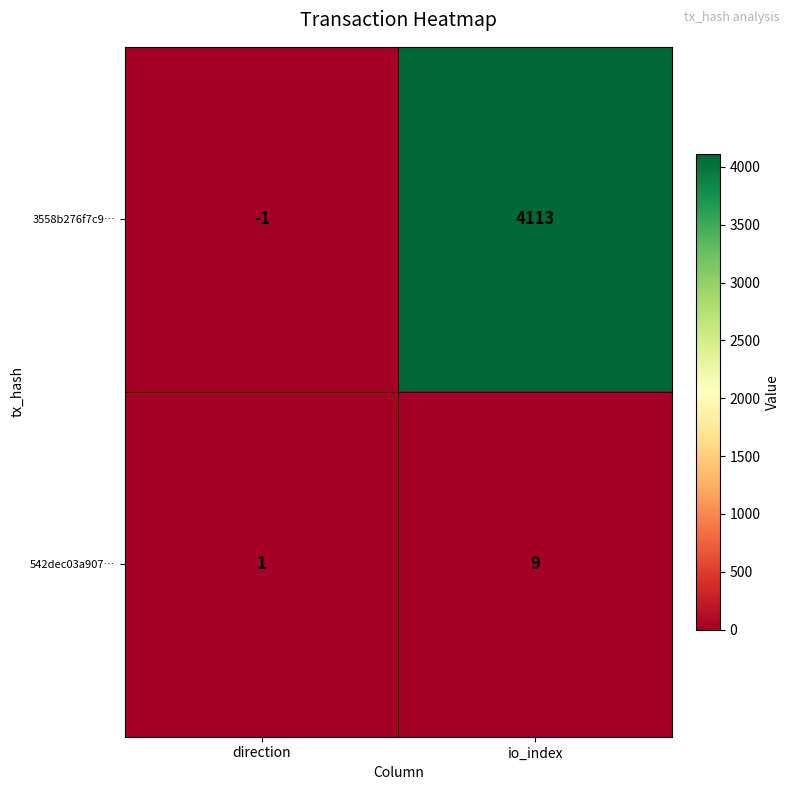

Rank the series at direction from lowest to highest value.

3558b276f7c9…, 542dec03a907…